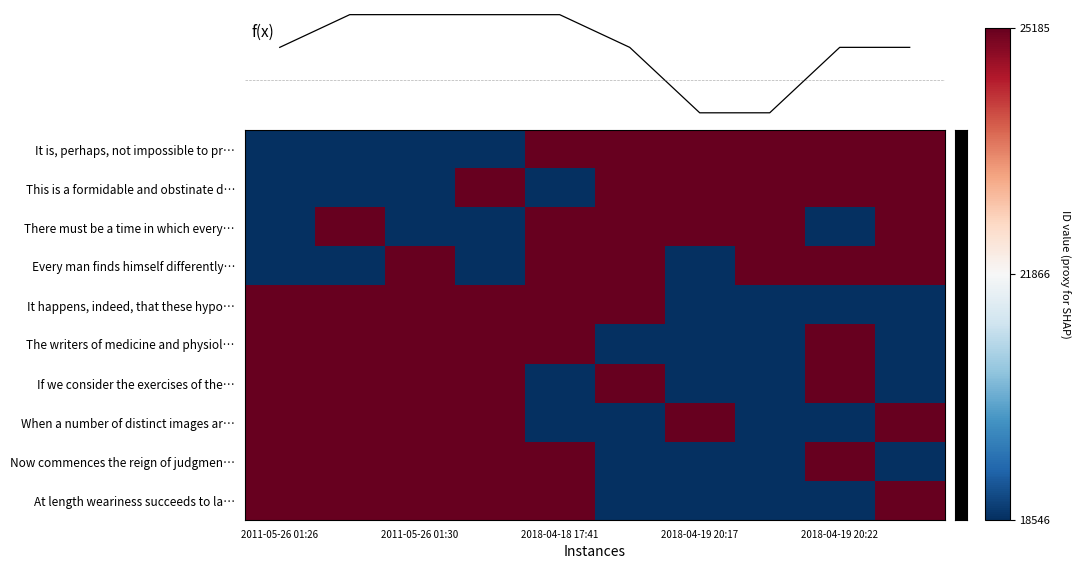

Which series has the largest range (max minus min)?

It is, perhaps, not impossible to pr…